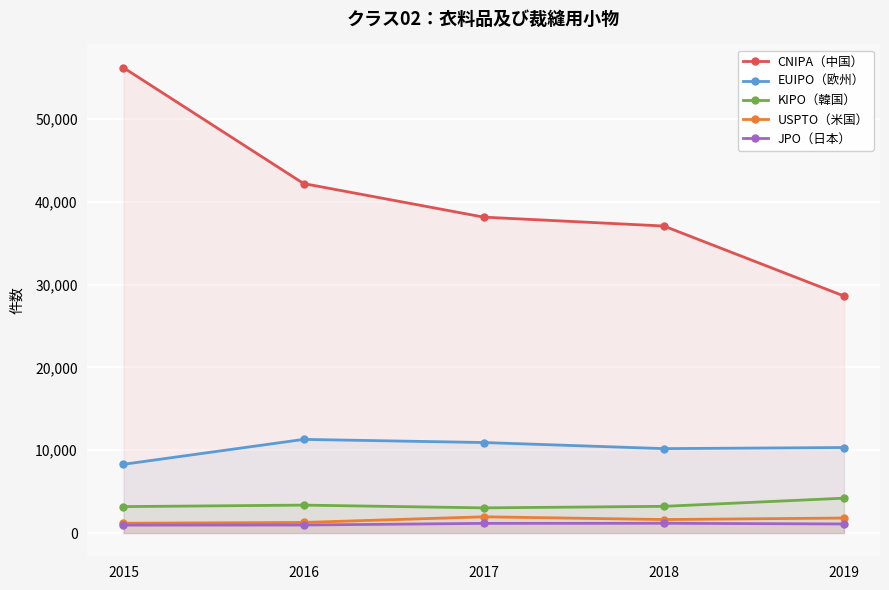

How many lines are shown in the chart?

5